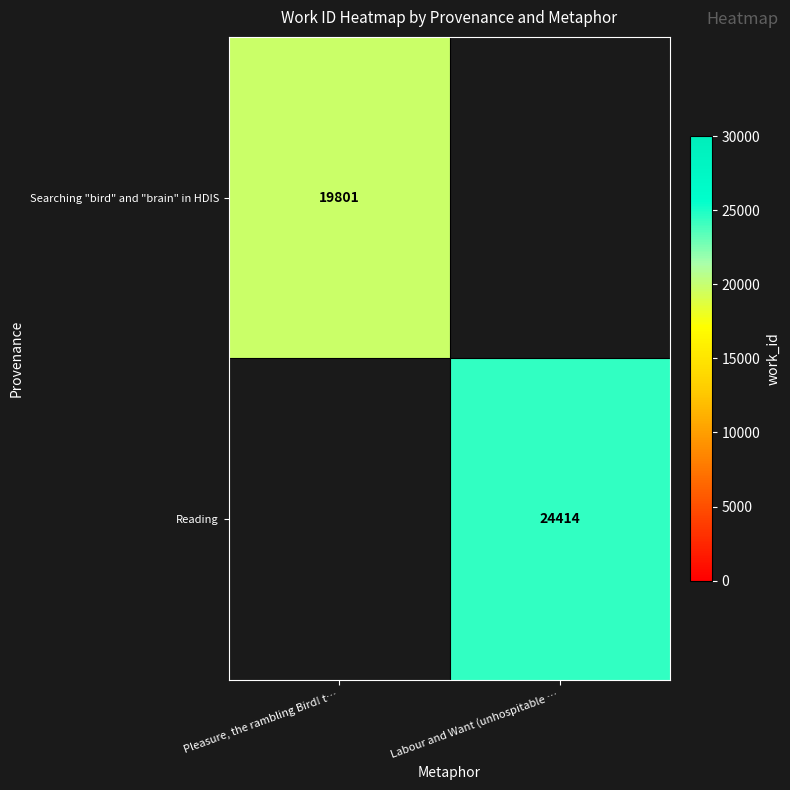

Is it true that Searching "bird" and "brain" in HDIS equals 19801 at Pleasure, the rambling Bird! t…?

True